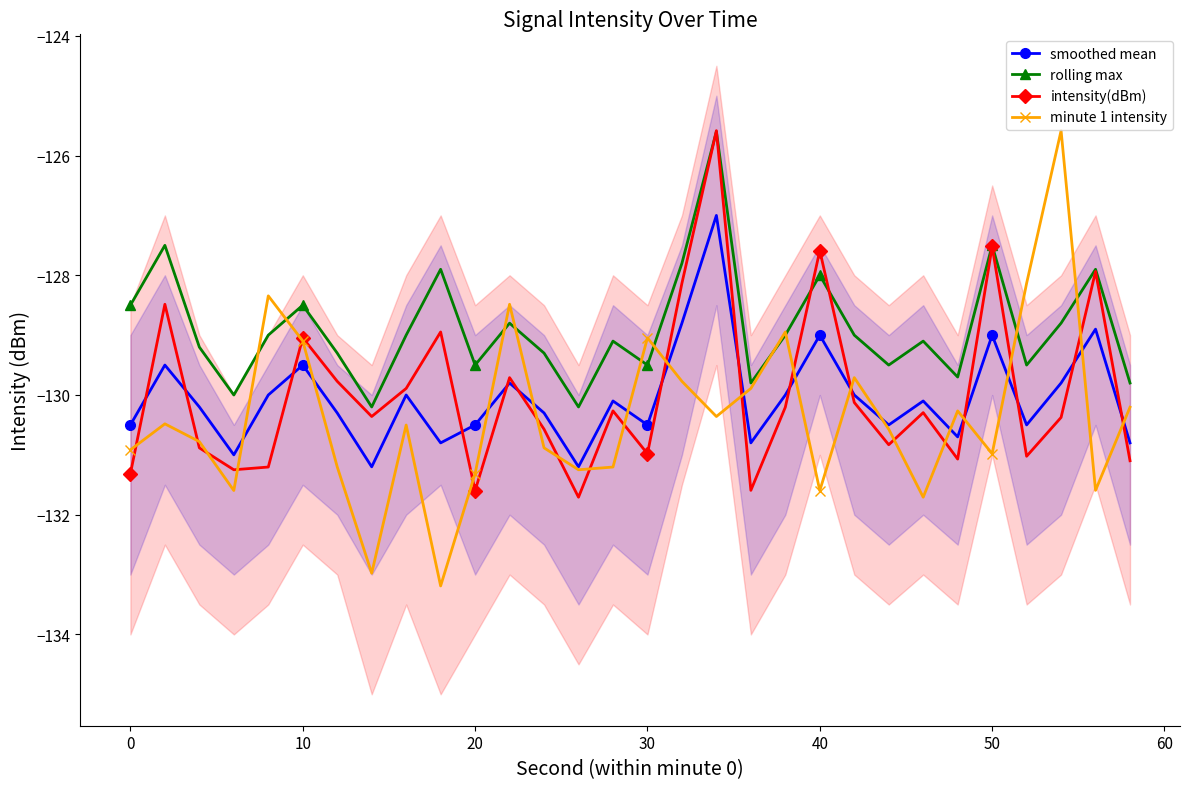

What are all the series names shown in the legend?

smoothed mean, rolling max, intensity(dBm), minute 1 intensity